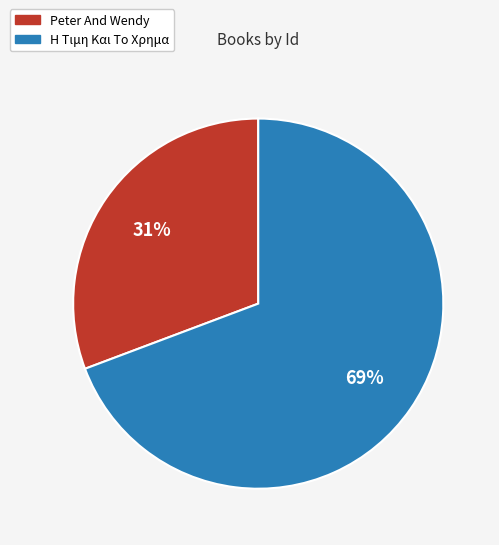

What percentage is the Peter And Wendy slice, to the nearest percent?

31%